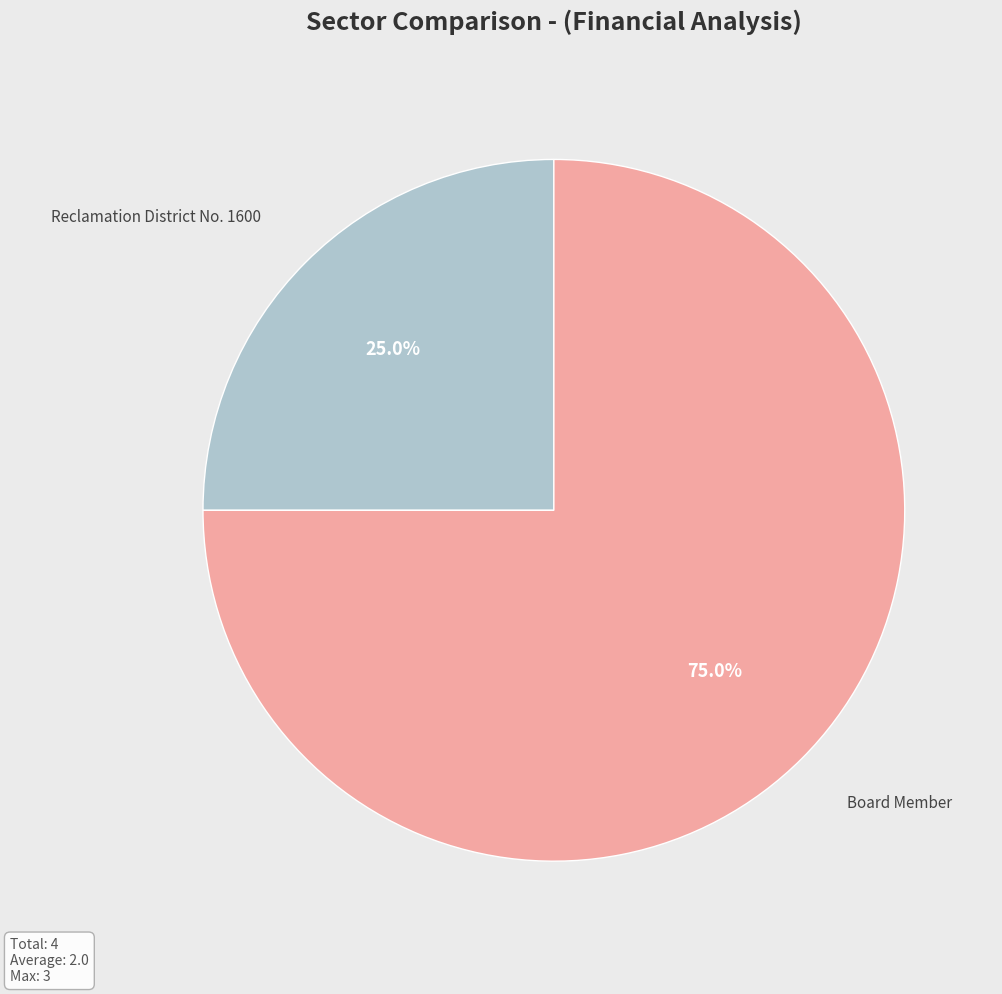

Is there any slice that represents more than half of the pie?

Yes